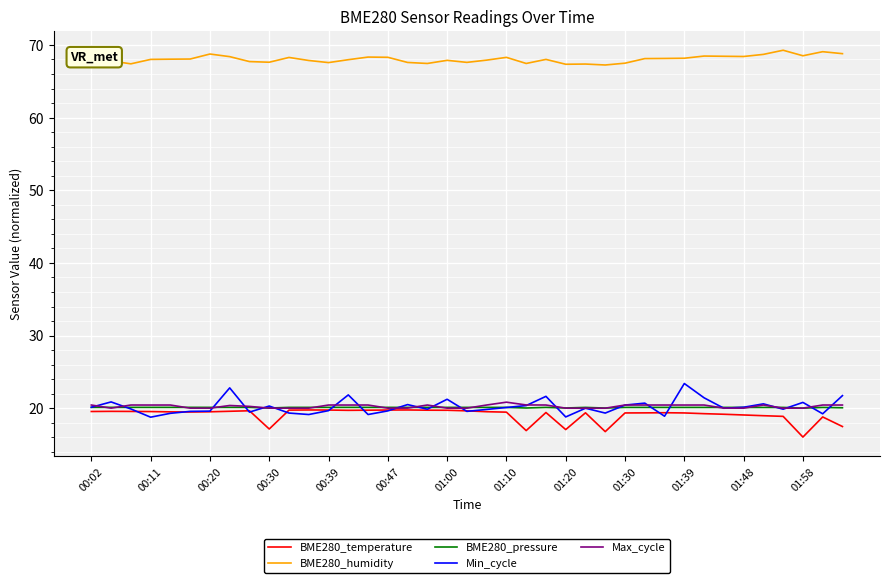

What is the smallest value displayed?

16.0